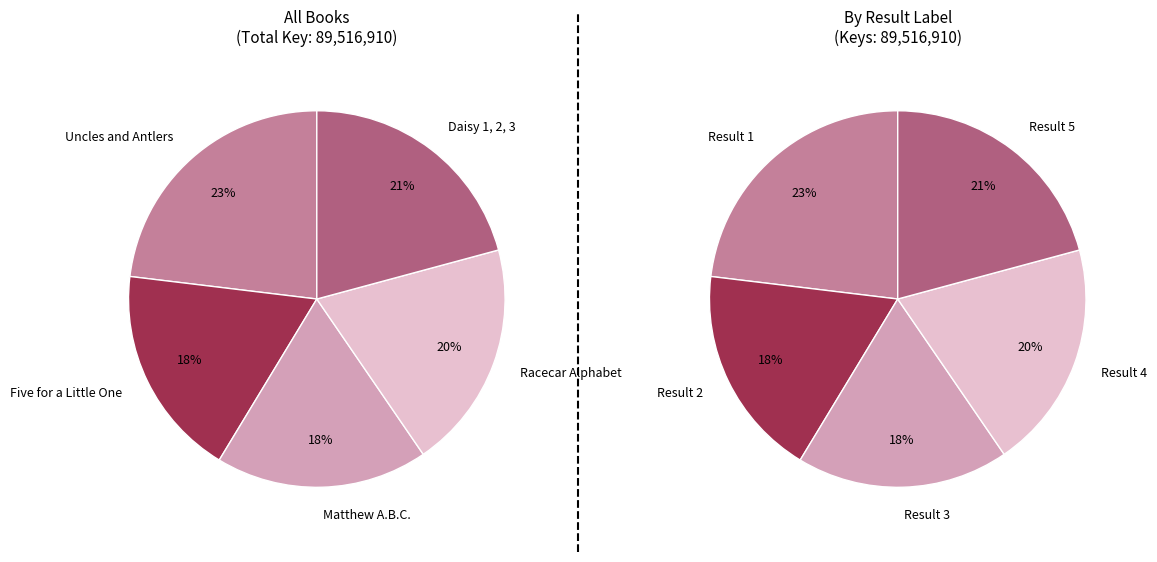

True or false: Uncles and Antlers accounts for 8% of the total.

False